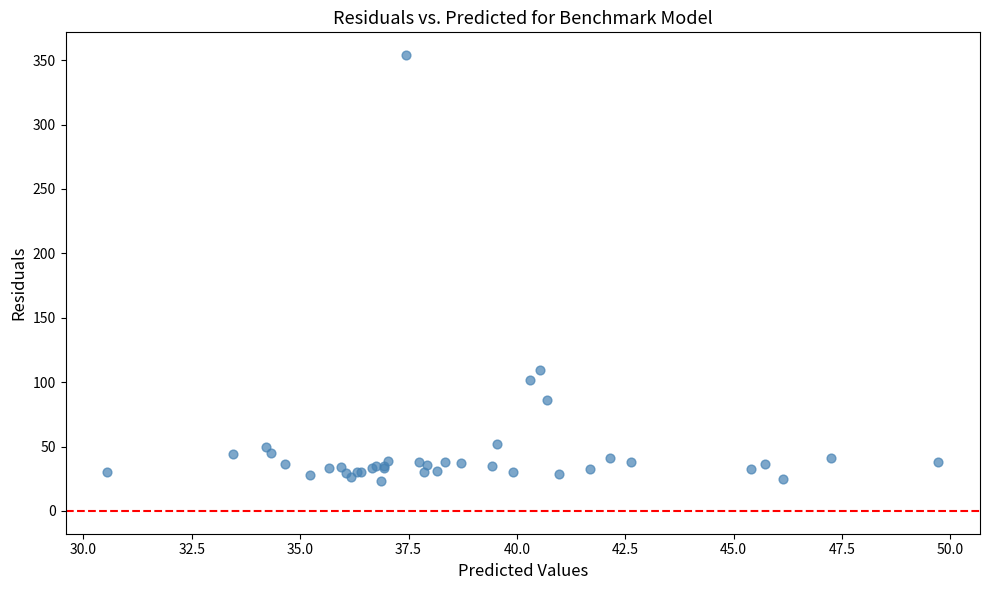

What Y value in the scatter plot is closest to 188?

109.4